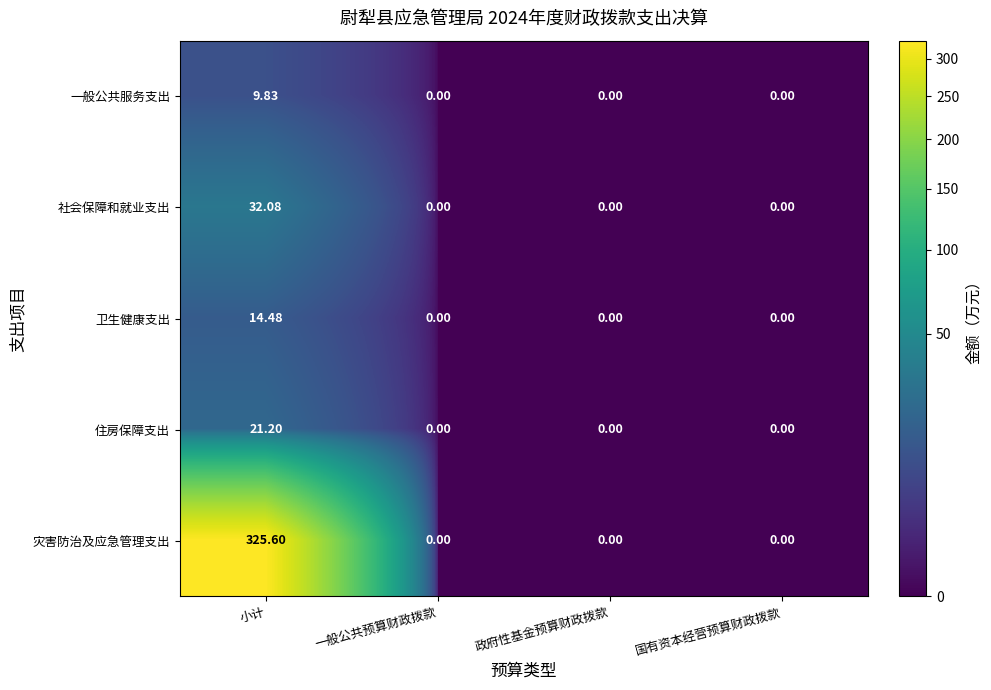

List the series in order of their peak value, highest first.

灾害防治及应急管理支出, 社会保障和就业支出, 住房保障支出, 卫生健康支出, 一般公共服务支出